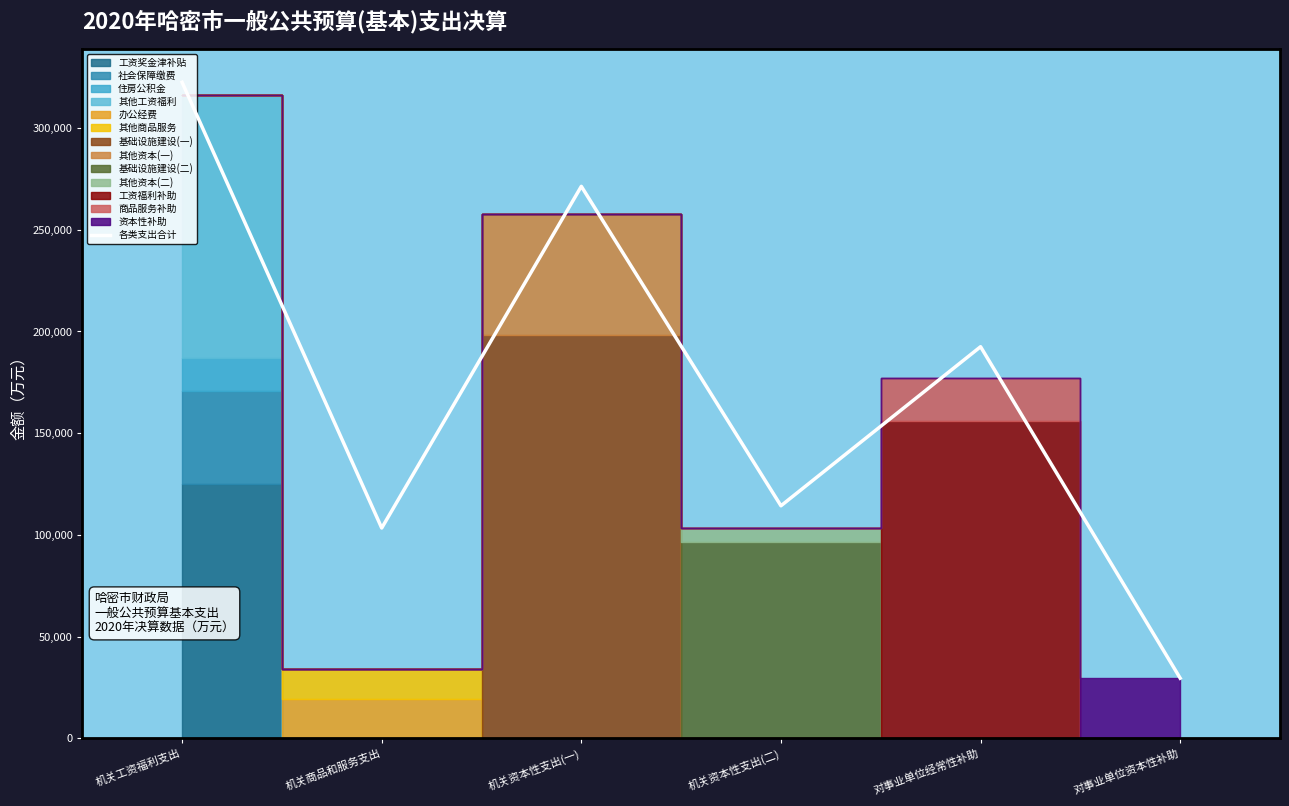

Between 机关商品和服务支出 and 对事业单位资本性补助, which is larger?

机关商品和服务支出